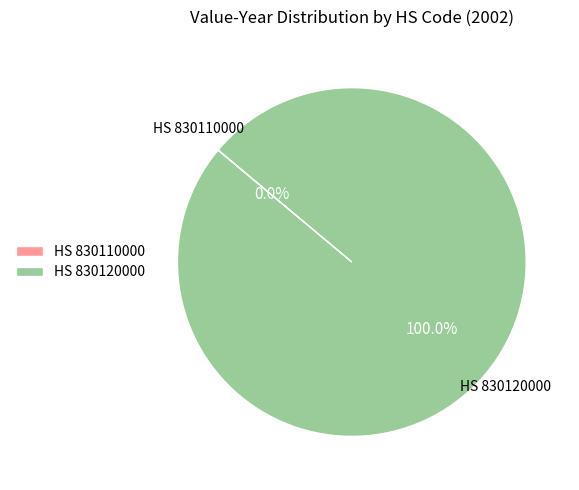

Which category has the biggest portion of the pie?

HS 830120000